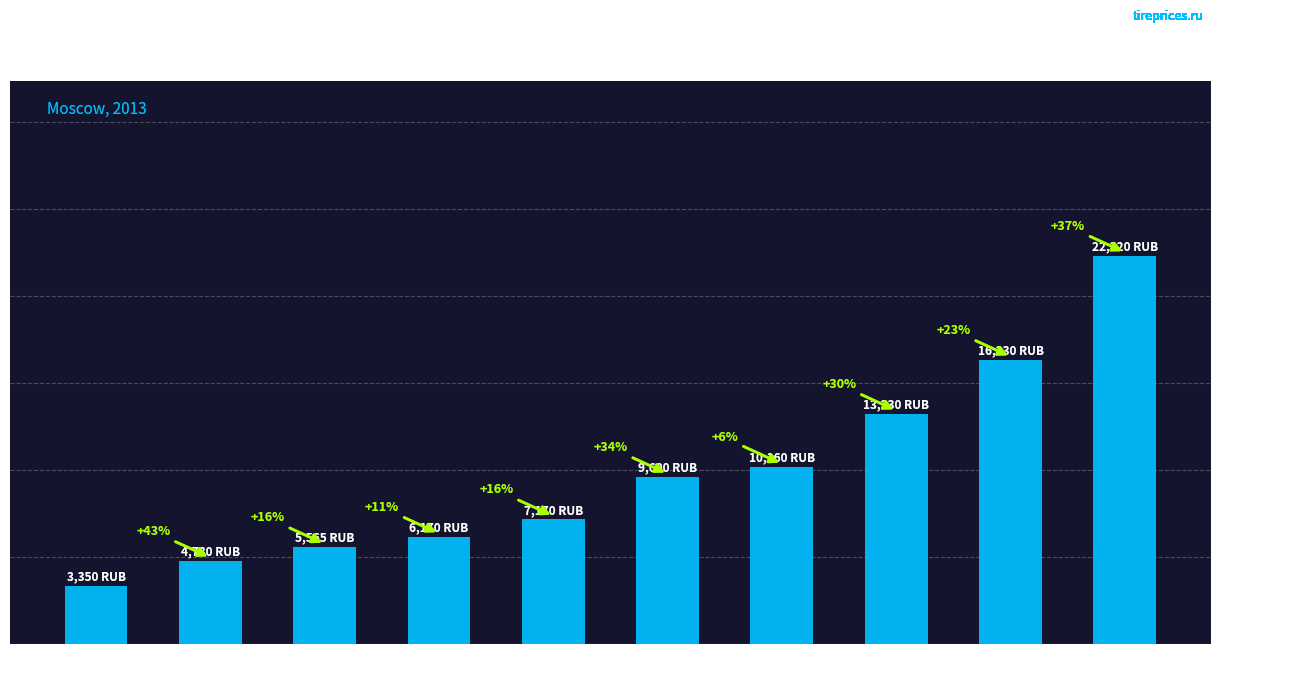

Reading left to right, extract all data points from this chart.

4.00 x 8=3350	5.00 x 8=4780	16 x 6-8=5565	18 x 7-8=6170	6.00 x 9=7170	21 x 8-9=9600	6.50 x 10=10160	7.00 x 12=13230	23 x 10-12=16330	27 x 10-12=22320